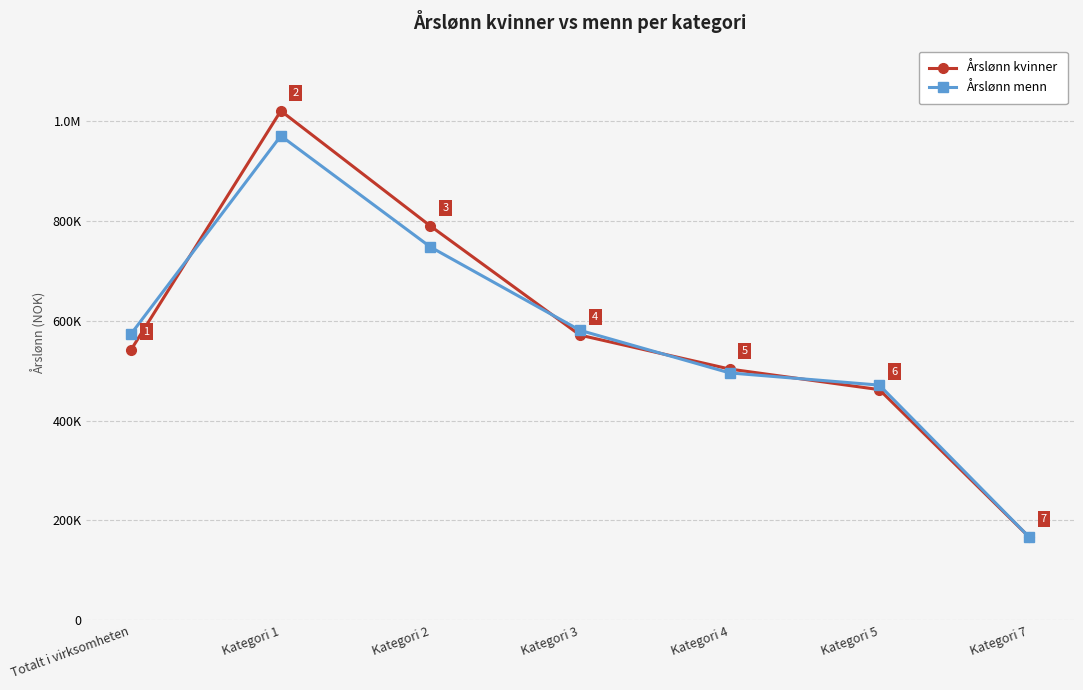

What are all the series names shown in the legend?

Årslønn kvinner, Årslønn menn